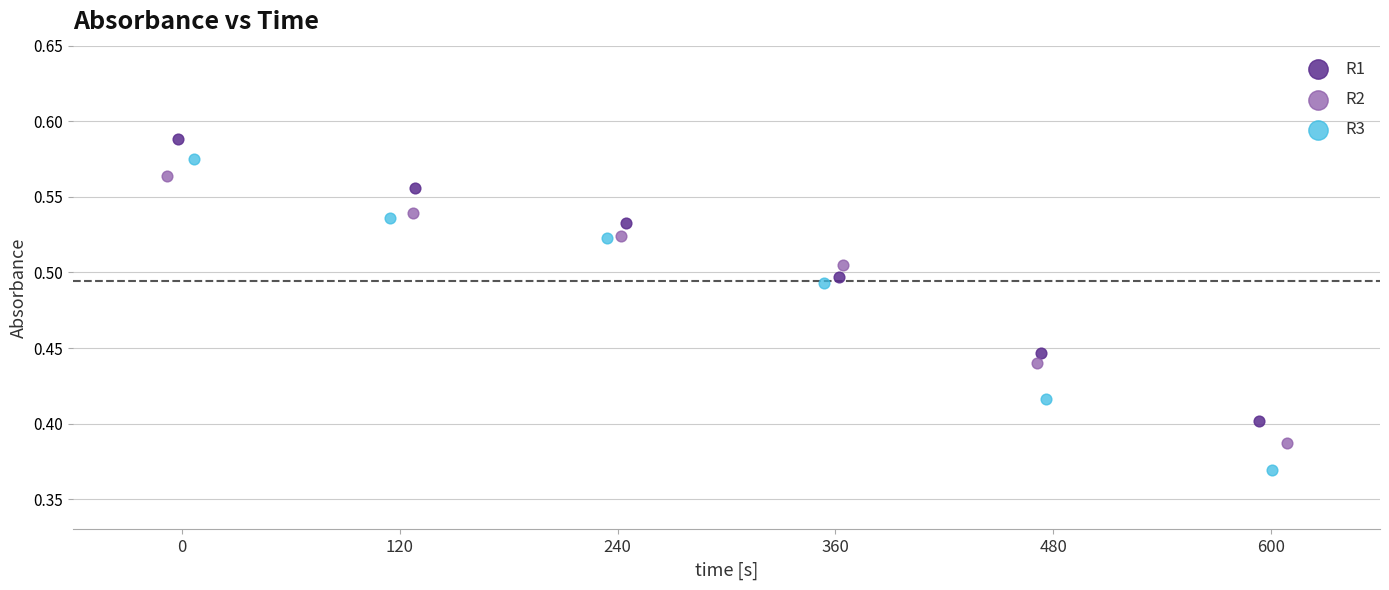

Which series has the widest spread of Y values?

R3